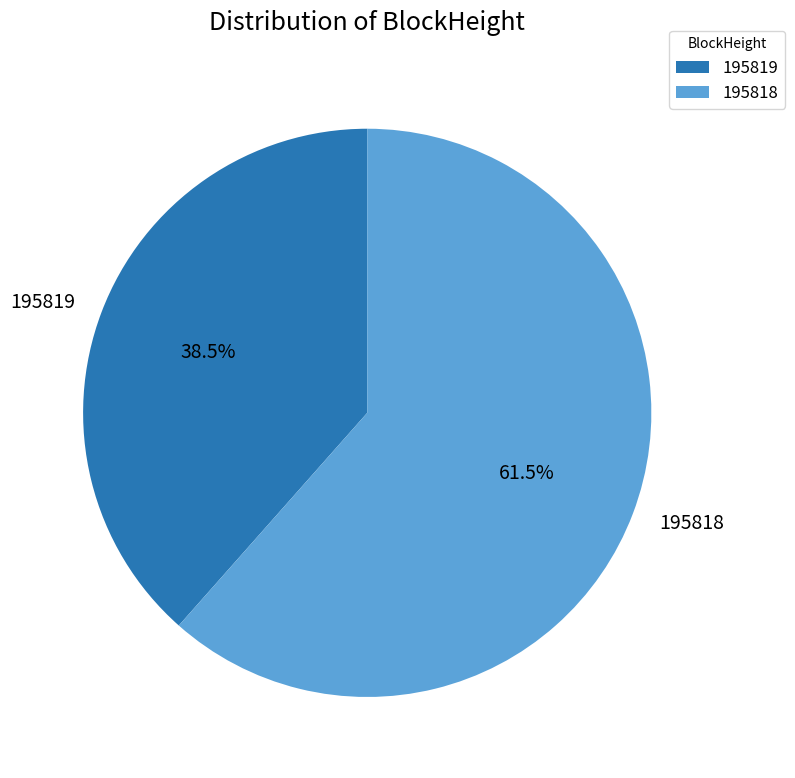

How many slices are in this pie chart?

2